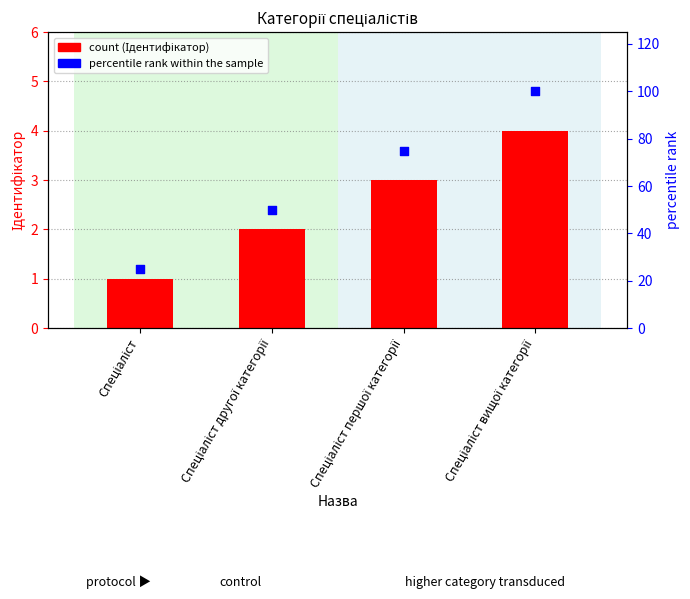

What is the total value across all series at Спеціаліст?

26